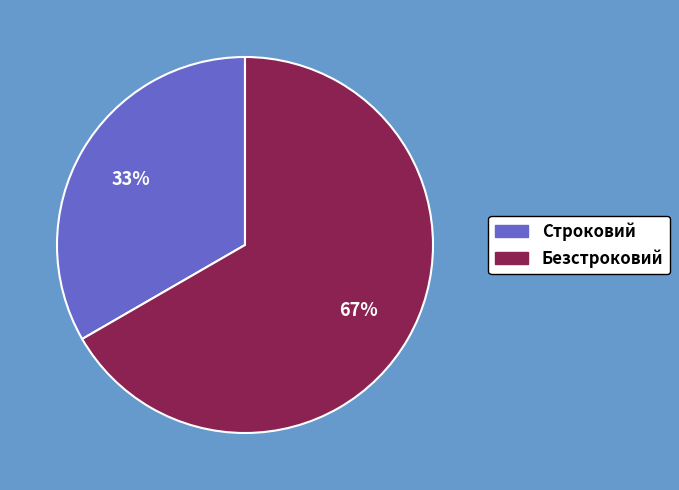

What is the largest slice in the pie chart?

Безстроковий